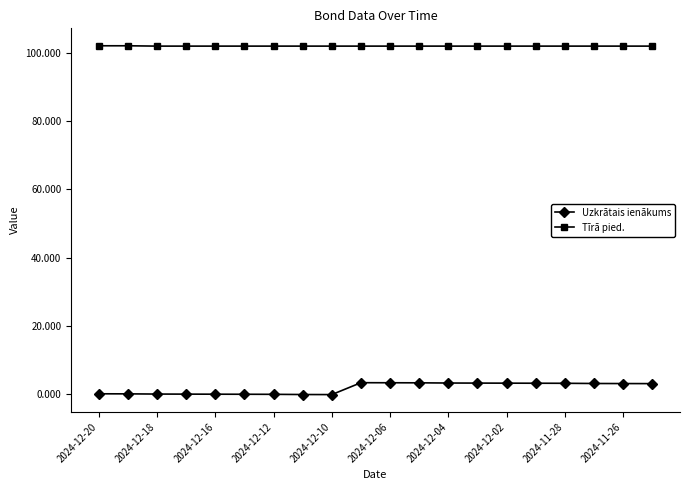

True or false: Uzkrātais ienākums and Tīrā pied. cross at least once.

False